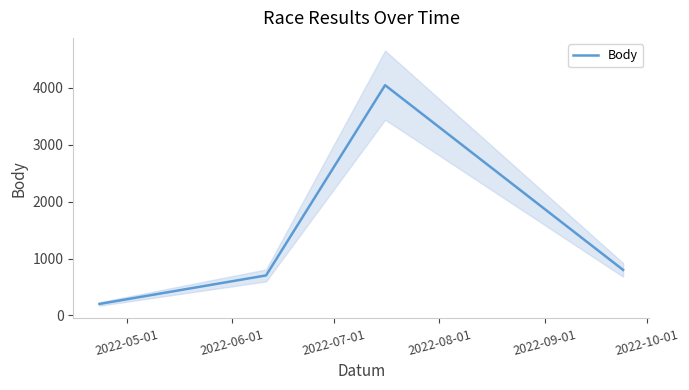

True or false: Body has more than 2 interior local peaks.

False